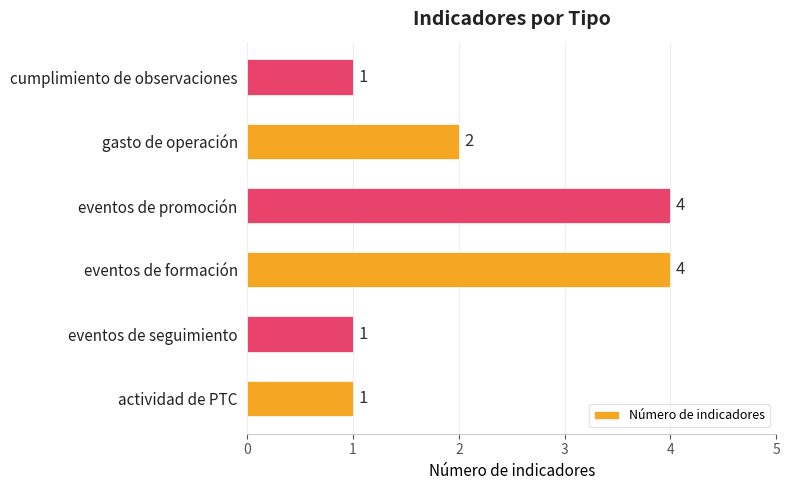

Count the values in the range 1 to 4.

6